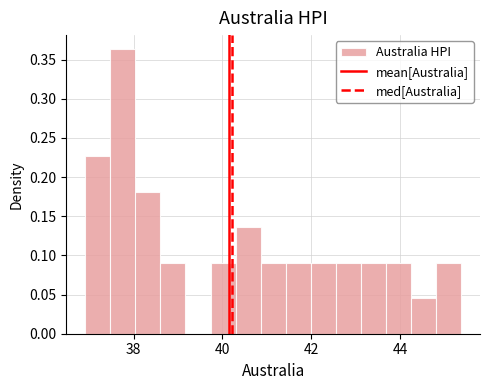

Read against the x-axis, roughly where is the centre of the tallest bar?

37.8